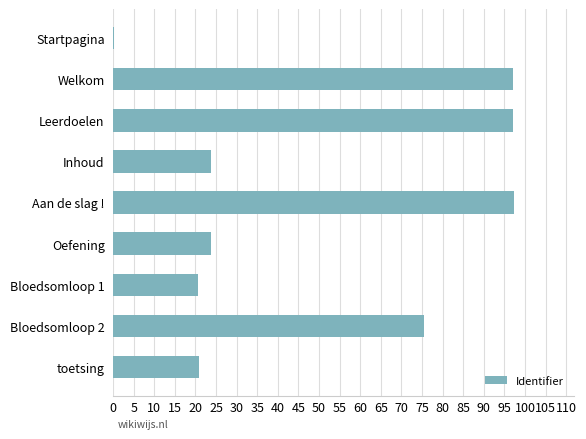

What is the change in value from Aan de slag ! to Oefening?

-73.4